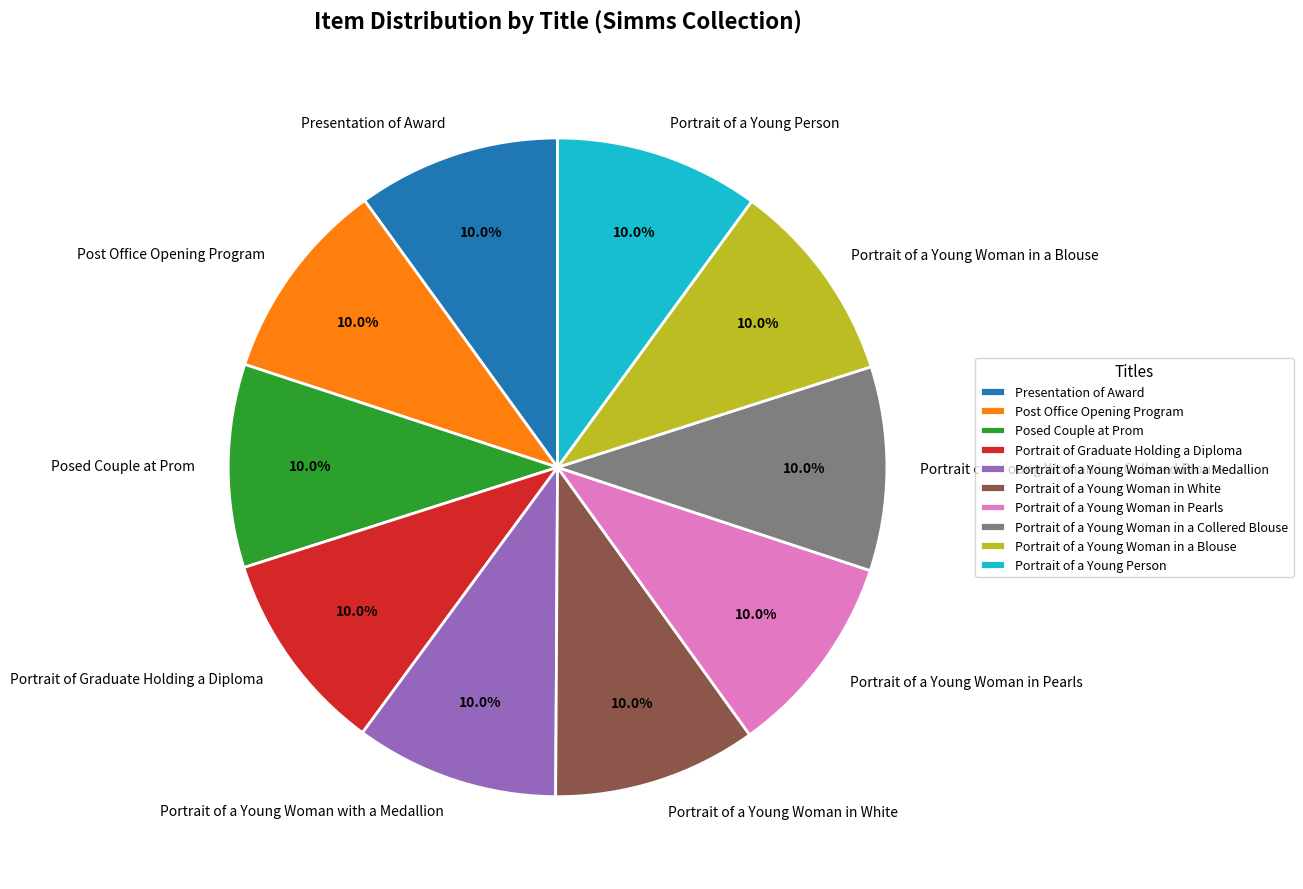

True or false: Portrait of a Young Person accounts for 1% of the total.

False